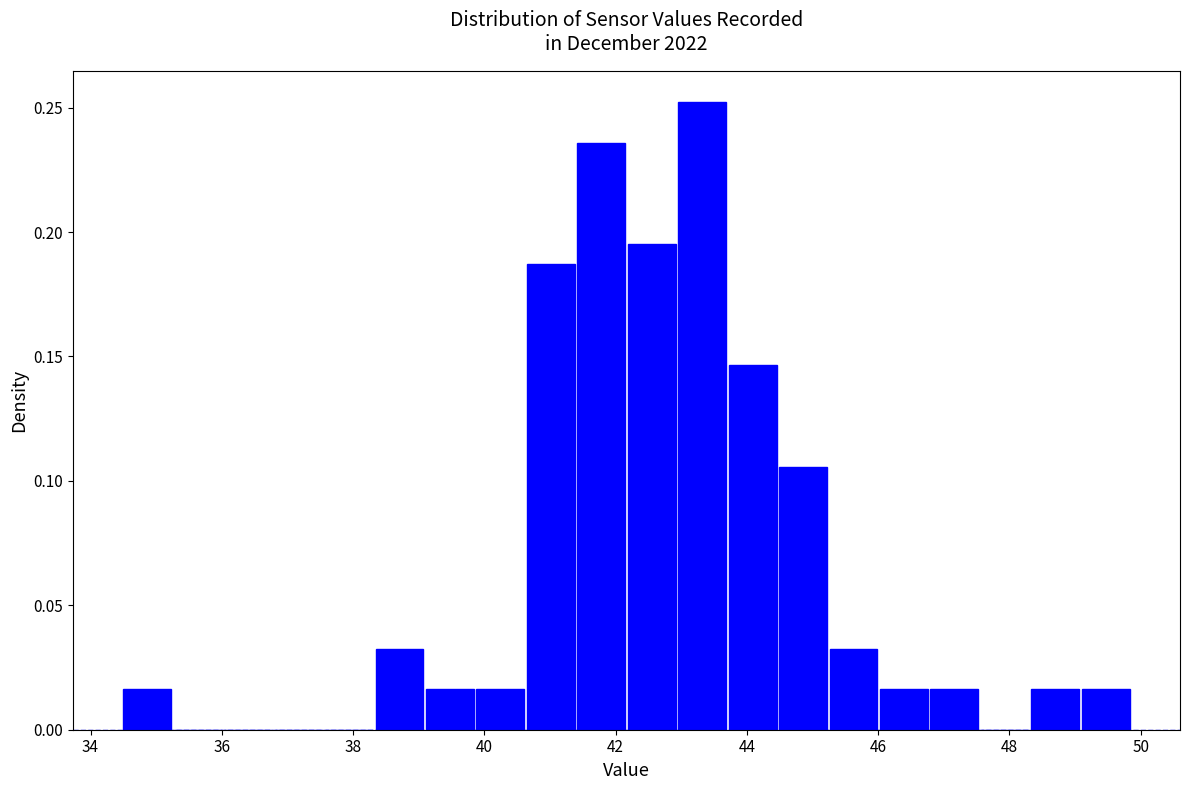

Read against the x-axis, roughly where is the centre of the tallest bar?

43.4